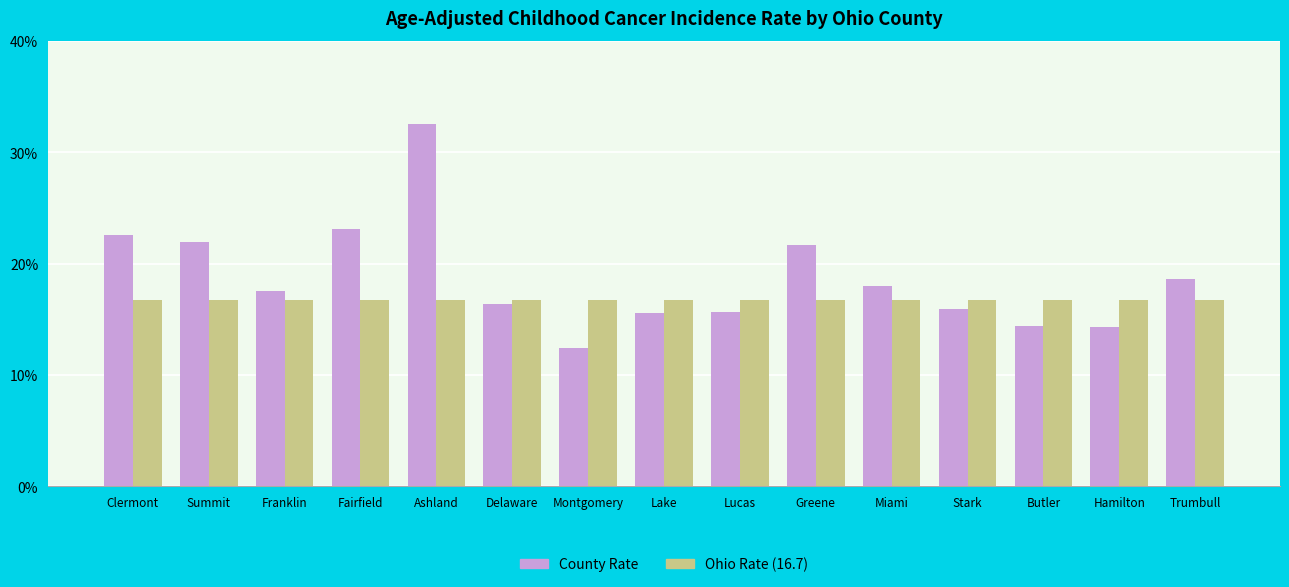

At which category does the chart reach its minimum across all series?

Montgomery